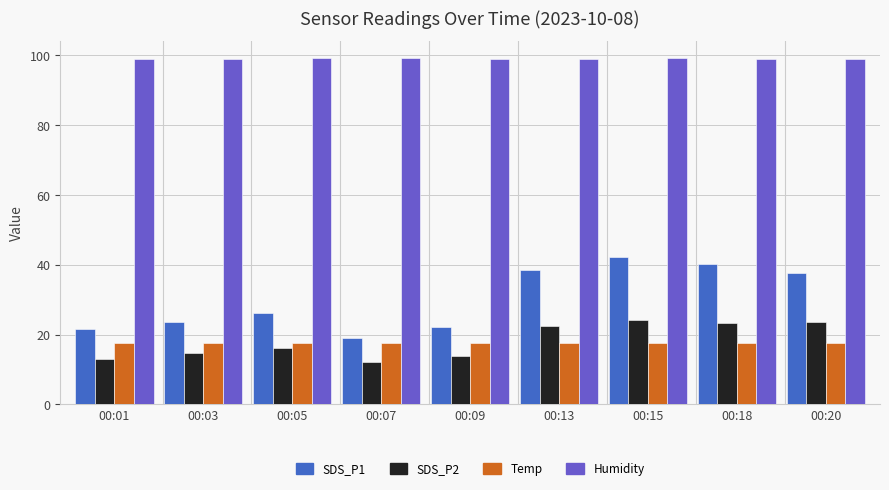

Which series has the largest total across all categories?

Humidity